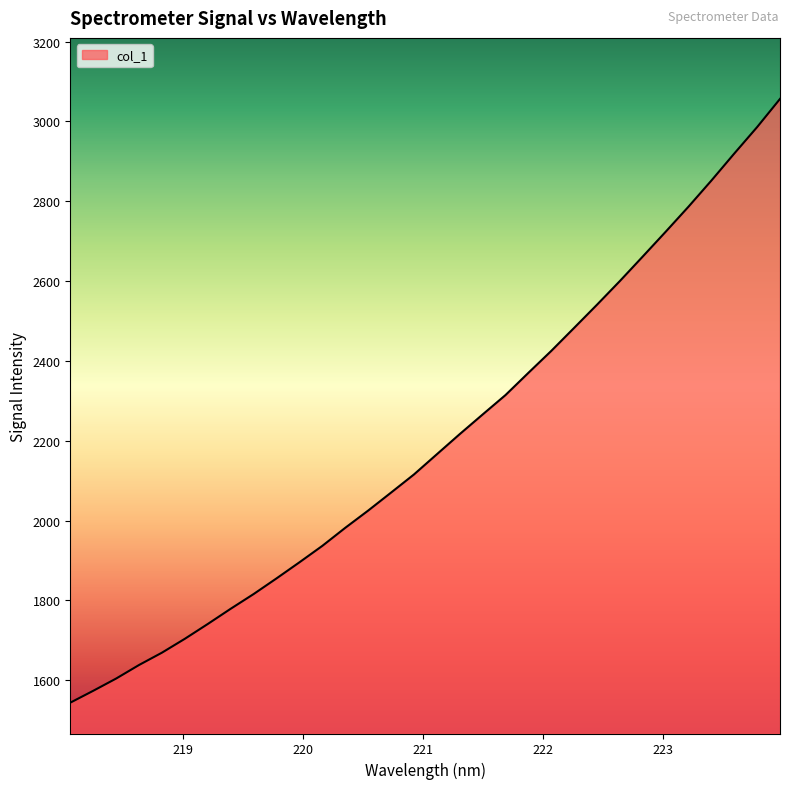

What is the difference between the maximum and minimum values?

1512.3